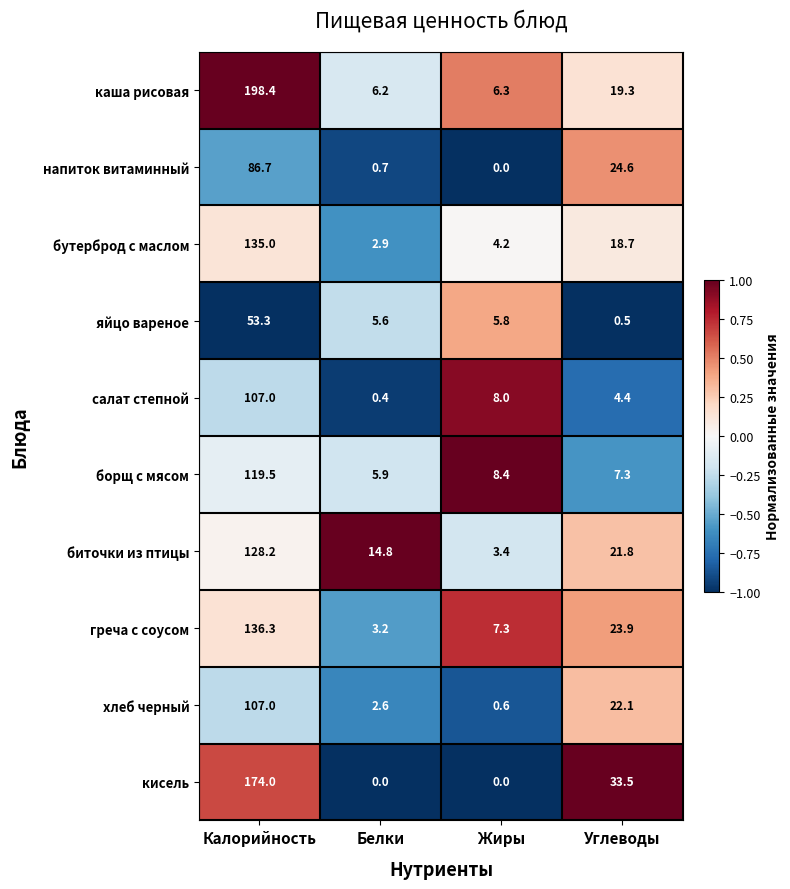

Which category has the highest value in the напиток витаминный series?

Калорийность